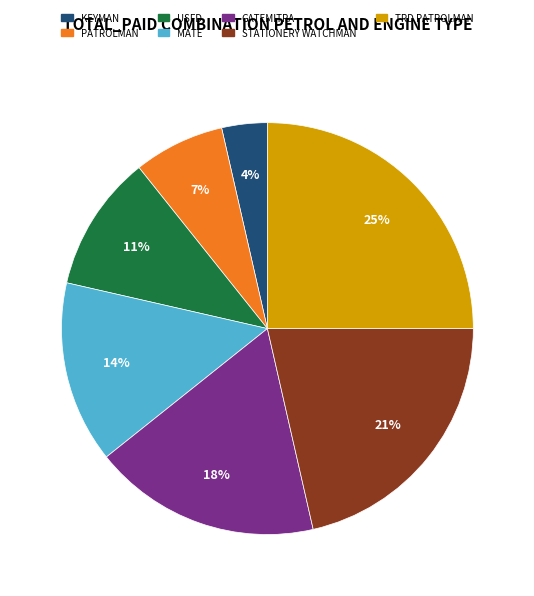

Is there a majority slice in this chart?

No